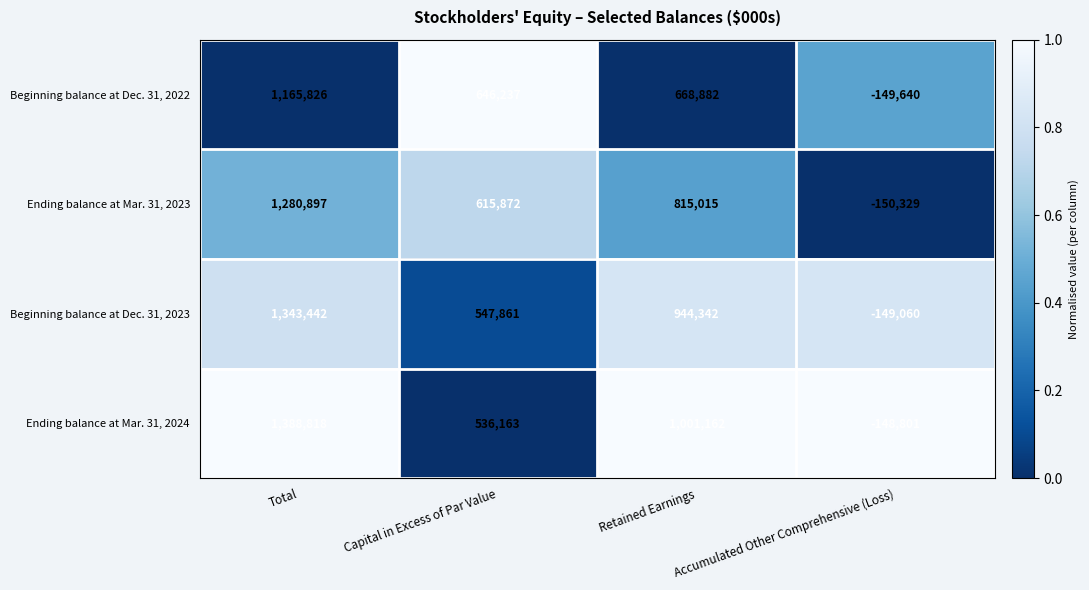

Which series has the largest range (max minus min)?

Ending balance at Mar. 31, 2024